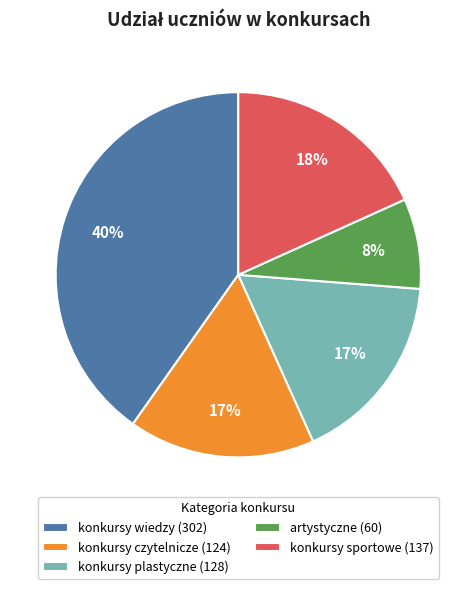

What percentage is the konkursy czytelnicze slice, to the nearest percent?

17%